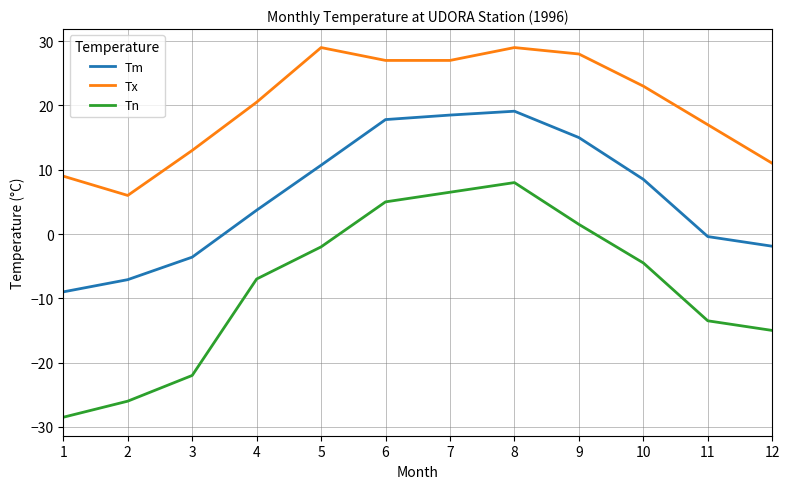

Rank the series by their average value, from lowest to highest.

Tn, Tm, Tx